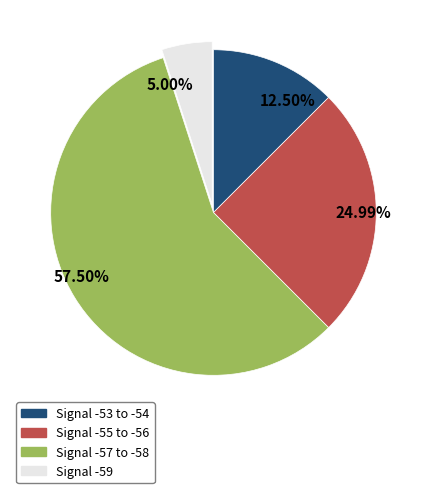

Is there a majority slice in this chart?

Yes